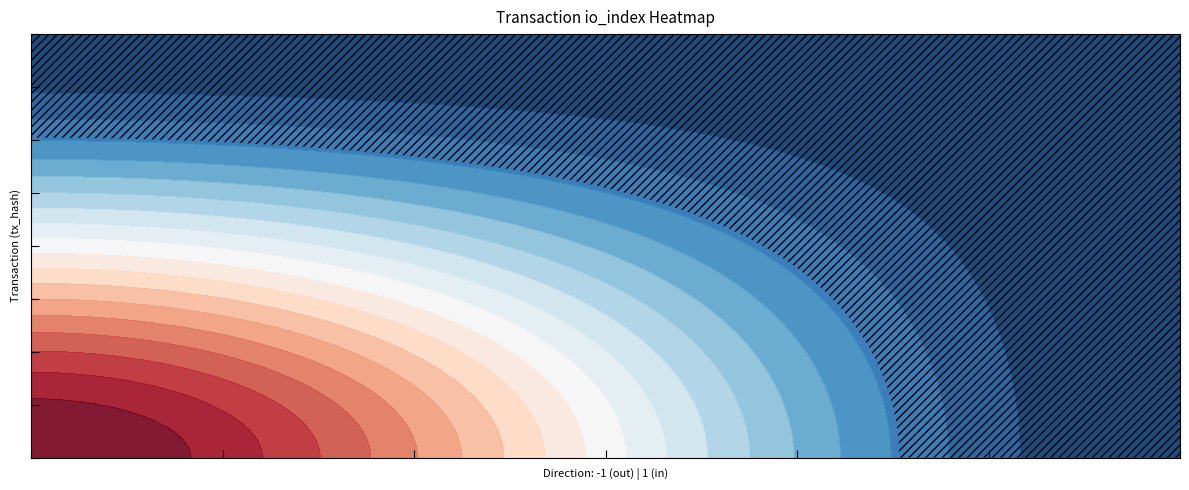

What is the difference between the maximum and minimum values in the 6460a0f406d33c958ebff0892f57425cbeec0cb series?

1